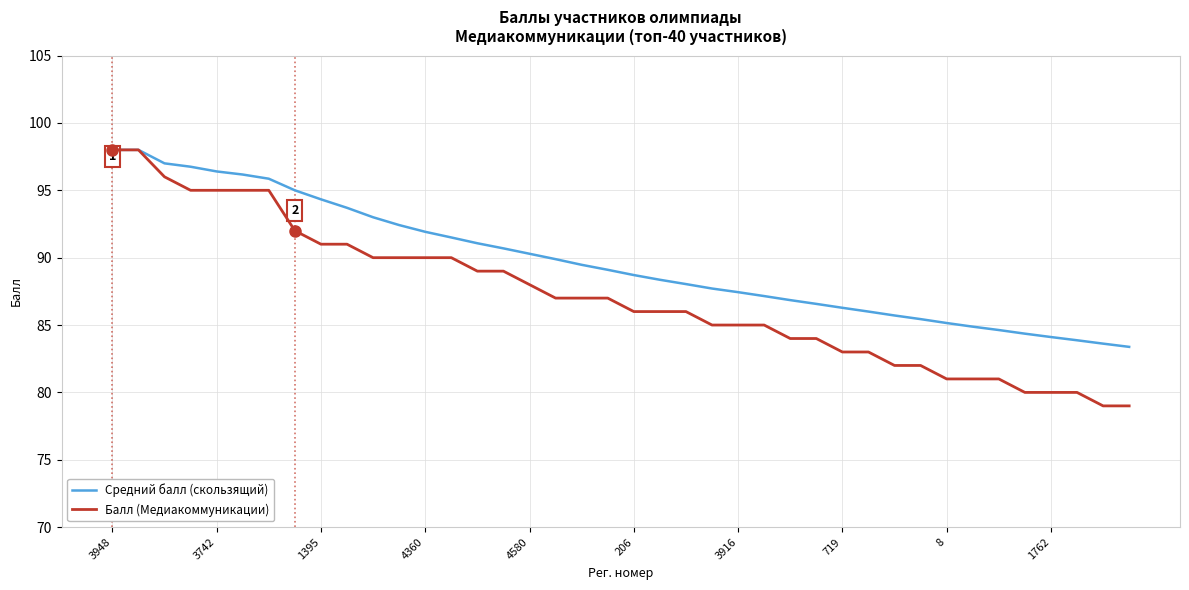

Which series has the largest total across all categories?

Средний балл (скользящий)